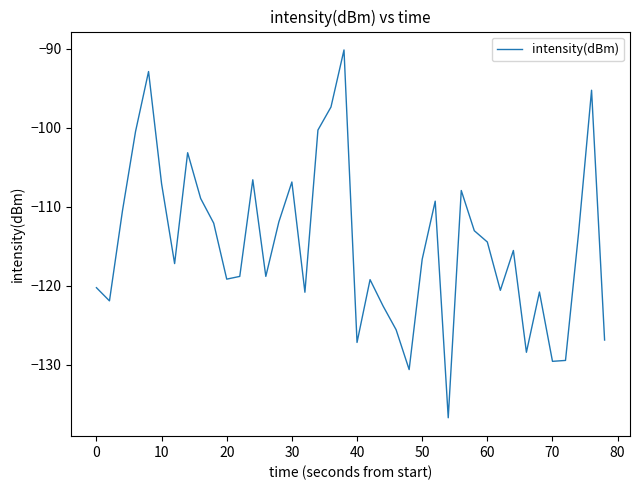

What is the greatest value displayed?

-90.1